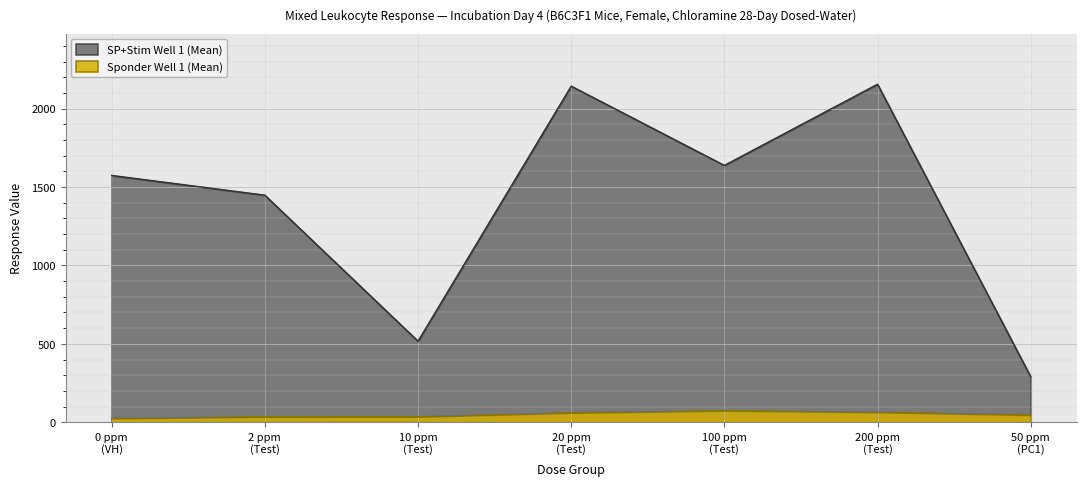

True or false: SP+Stim Well 1 (Mean) and Sponder Well 1 (Mean) intersect in this chart.

False